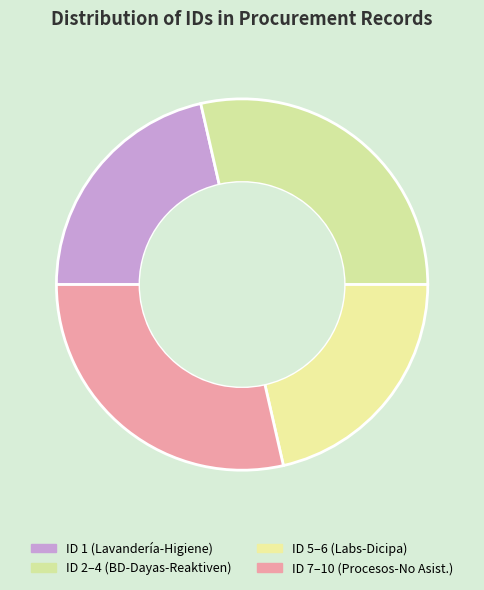

Count the number of slices in the pie.

4